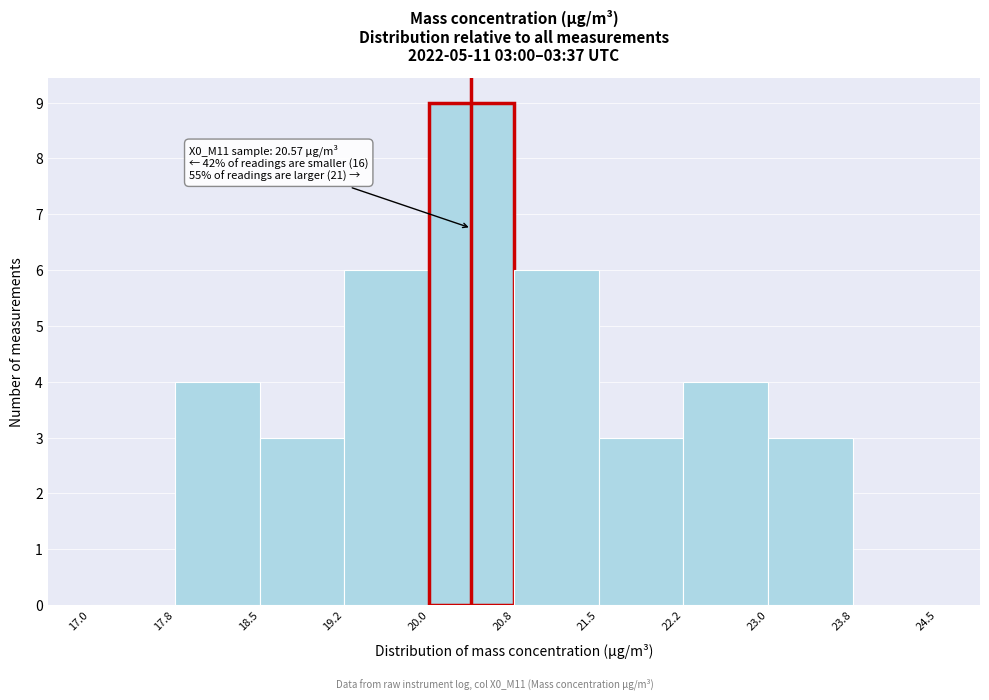

Which range on the x-axis has the tallest bar?

20.0 to 20.8